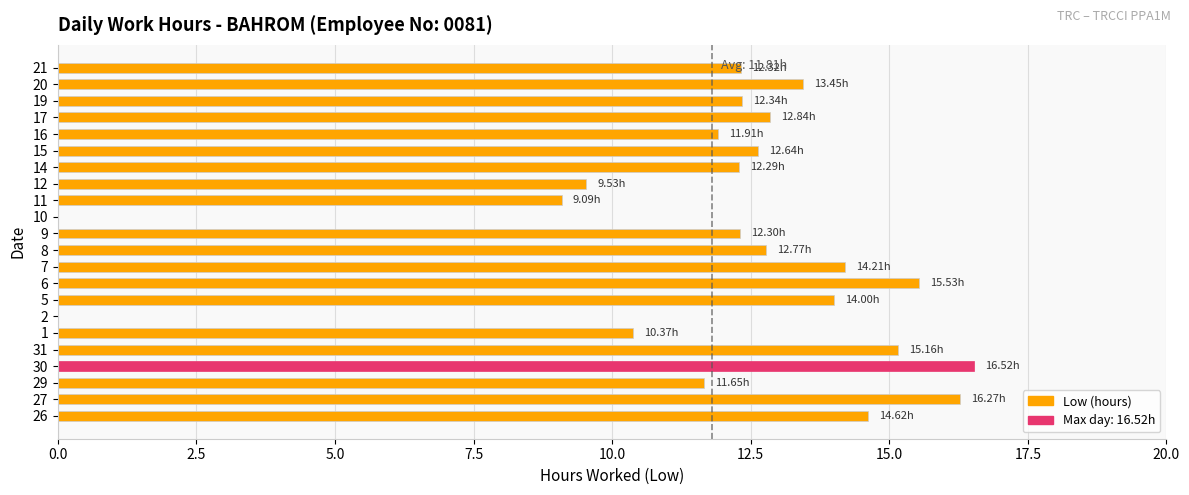

At which category does the chart reach its peak across all series?

30